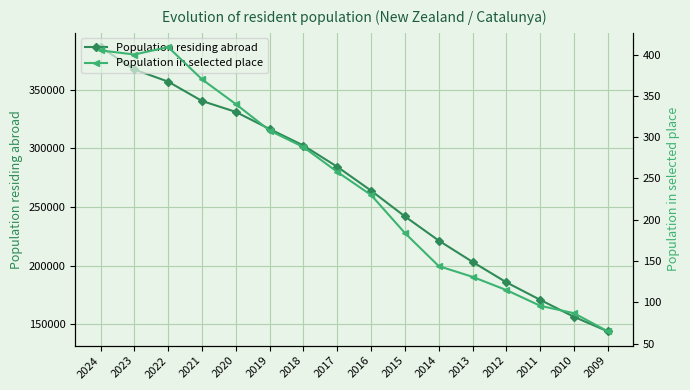

Reading left to right, extract all data points from this chart.

Population residing abroad: 386486	367367	357011	340514	331189	316599	302525	284374	264034	242070	221444	203250	185848	170909	156400	144002
Population in selected place: 405	400	409	370	340	308	288	258	230	184	144	131	115	96	87	65